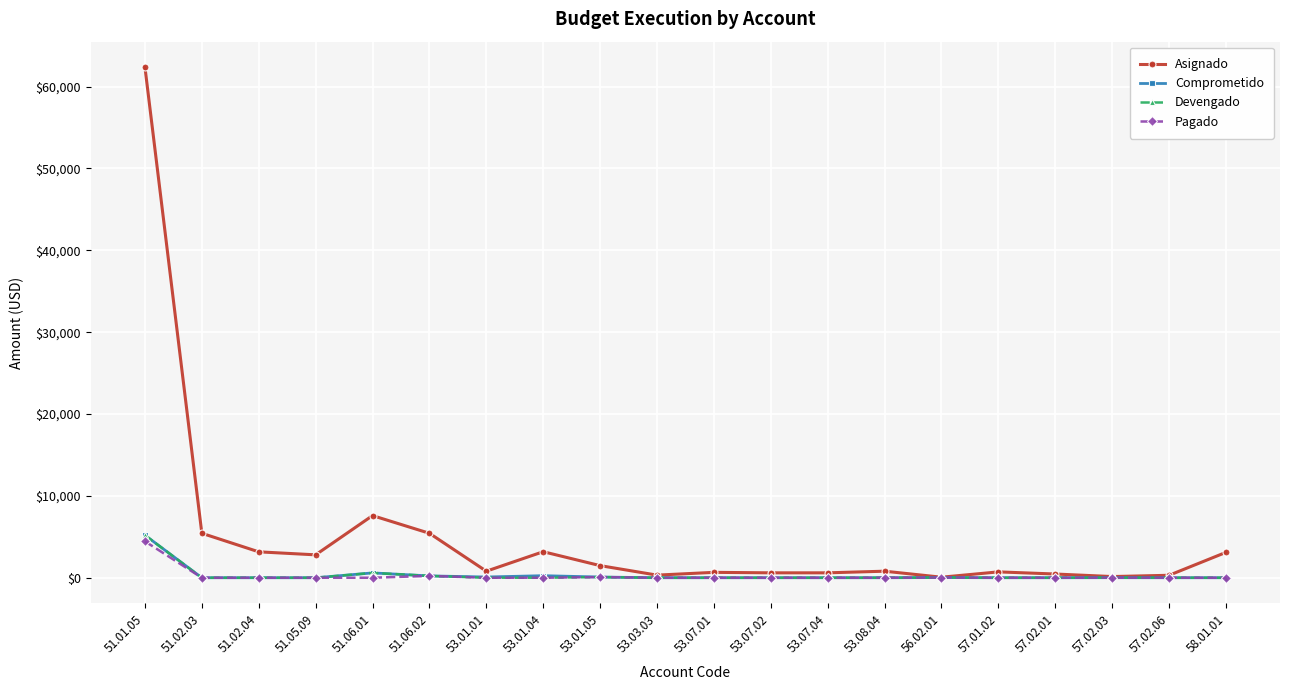

Which category has the highest value across all series?

51.01.05